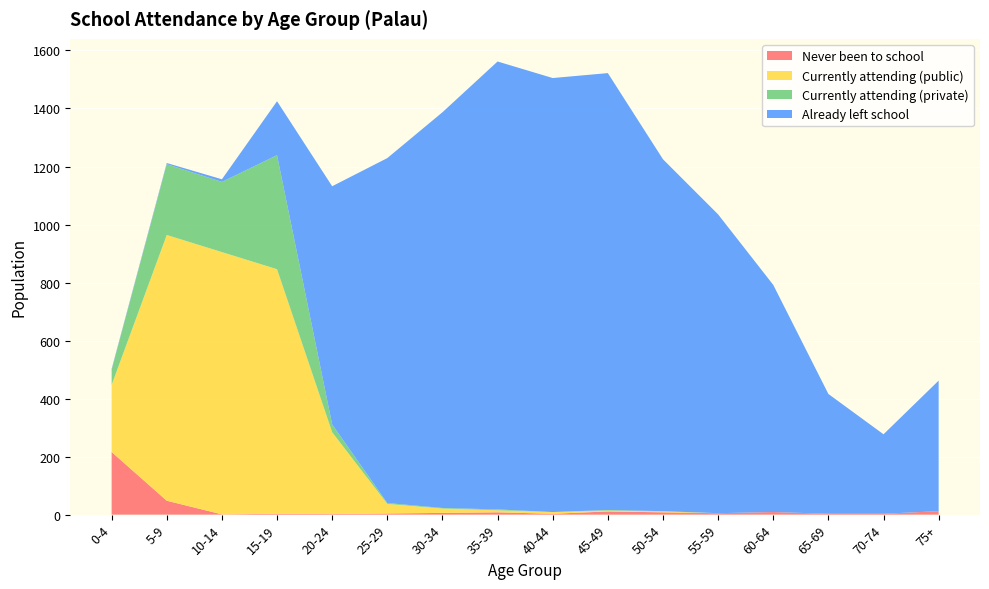

Reading left to right, transcribe all the data shown in this chart.

Never been to school: 0-4=216	5-9=48	10-14=1	15-19=3	20-24=2	25-29=4	30-34=6	35-39=8	40-44=3	45-49=11	50-54=8	55-59=5	60-64=9	65-69=3	70-74=3	75+=12
Currently attending (public): 0-4=231	5-9=916	10-14=904	15-19=843	20-24=282	25-29=33	30-34=15	35-39=7	40-44=6	45-49=3	50-54=3	55-59=0	60-64=0	65-69=0	70-74=0	75+=0
Currently attending (private): 0-4=52	5-9=244	10-14=242	15-19=393	20-24=27	25-29=3	30-34=2	35-39=3	40-44=0	45-49=2	50-54=1	55-59=0	60-64=0	65-69=0	70-74=0	75+=0
Already left school: 0-4=3	5-9=4	10-14=9	15-19=186	20-24=821	25-29=1189	30-34=1364	35-39=1544	40-44=1496	45-49=1506	50-54=1213	55-59=1030	60-64=783	65-69=413	70-74=274	75+=450